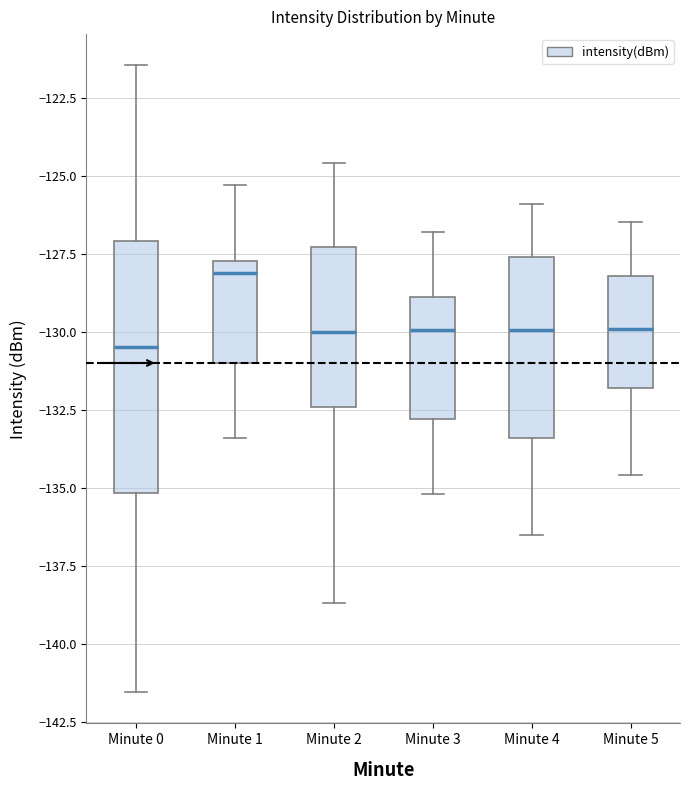

Reading left to right, read every box against the y-axis: the position of its median line, the range the box covers, and the ends of its whiskers. The values are not printed on the chart, so give them approximately, as read against the axis.

Minute 0: median -130.5, box -135.0 to -127.0, whiskers -141.5 to -121.5
Minute 1: median -128.0, box -131.0 to -127.5, whiskers -133.5 to -125.5
Minute 2: median -130.0, box -132.5 to -127.5, whiskers -138.5 to -124.5
Minute 3: median -130.0, box -133.0 to -129.0, whiskers -135.0 to -127.0
Minute 4: median -130.0, box -133.5 to -127.5, whiskers -136.5 to -126.0
Minute 5: median -130.0, box -132.0 to -128.0, whiskers -134.5 to -126.5